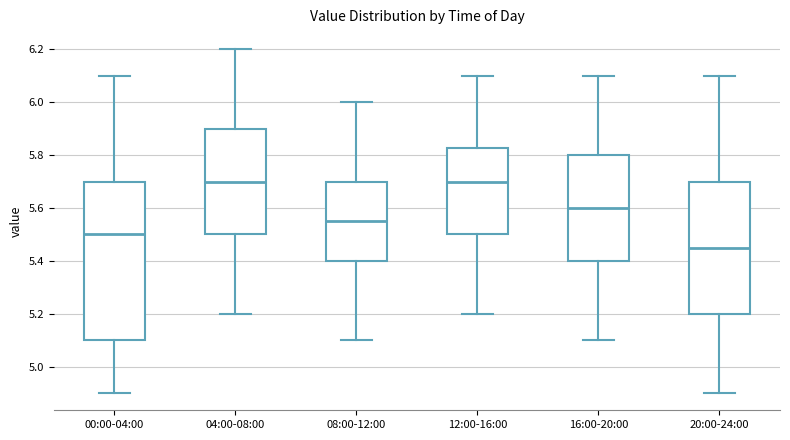

Reading left to right, read every box against the y-axis: the position of its median line, the range the box covers, and the ends of its whiskers. The values are not printed on the chart, so give them approximately, as read against the axis.

00:00-04:00: median 5.50, box 5.10 to 5.70, whiskers 4.90 to 6.10
04:00-08:00: median 5.70, box 5.50 to 5.90, whiskers 5.20 to 6.20
08:00-12:00: median 5.56, box 5.40 to 5.70, whiskers 5.10 to 6.00
12:00-16:00: median 5.70, box 5.50 to 5.82, whiskers 5.20 to 6.10
16:00-20:00: median 5.60, box 5.40 to 5.80, whiskers 5.10 to 6.10
20:00-24:00: median 5.46, box 5.20 to 5.70, whiskers 4.90 to 6.10